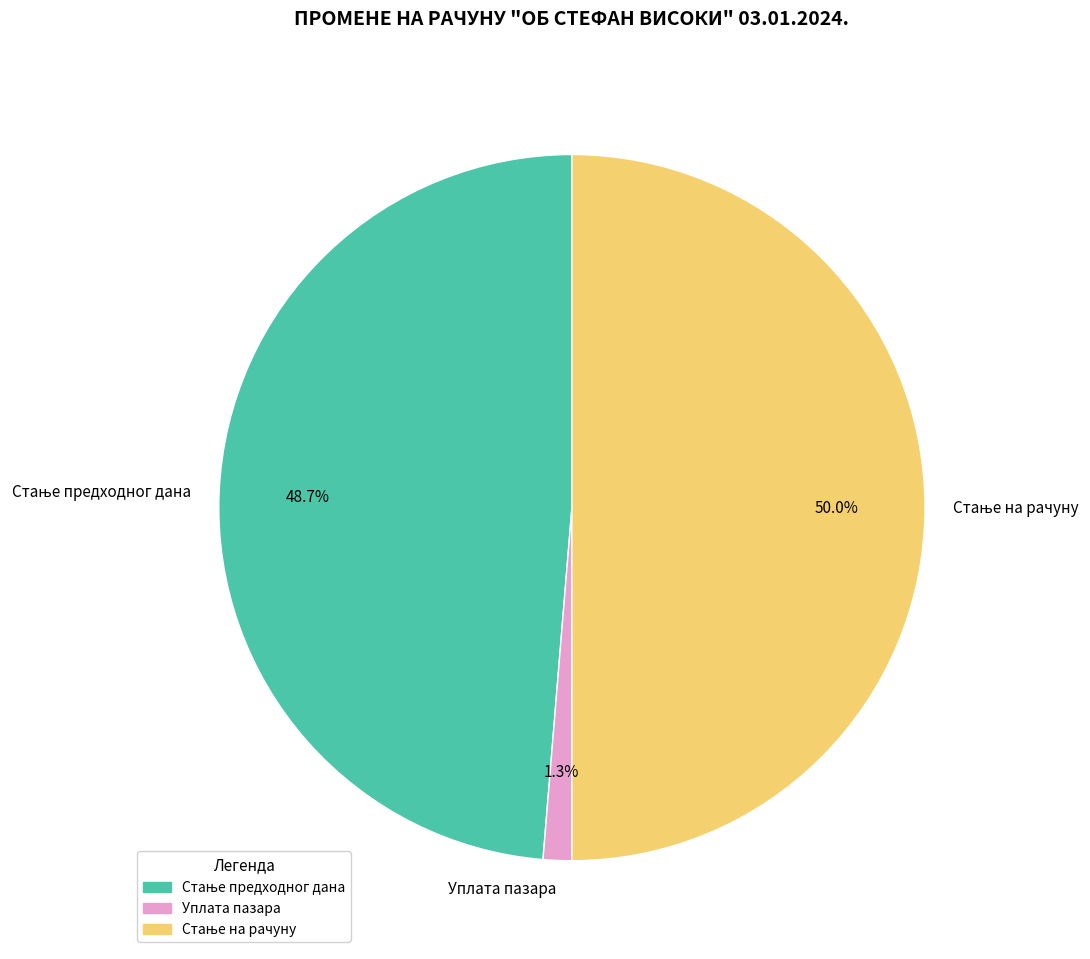

Which category has the smallest portion of the pie?

Уплата пазара